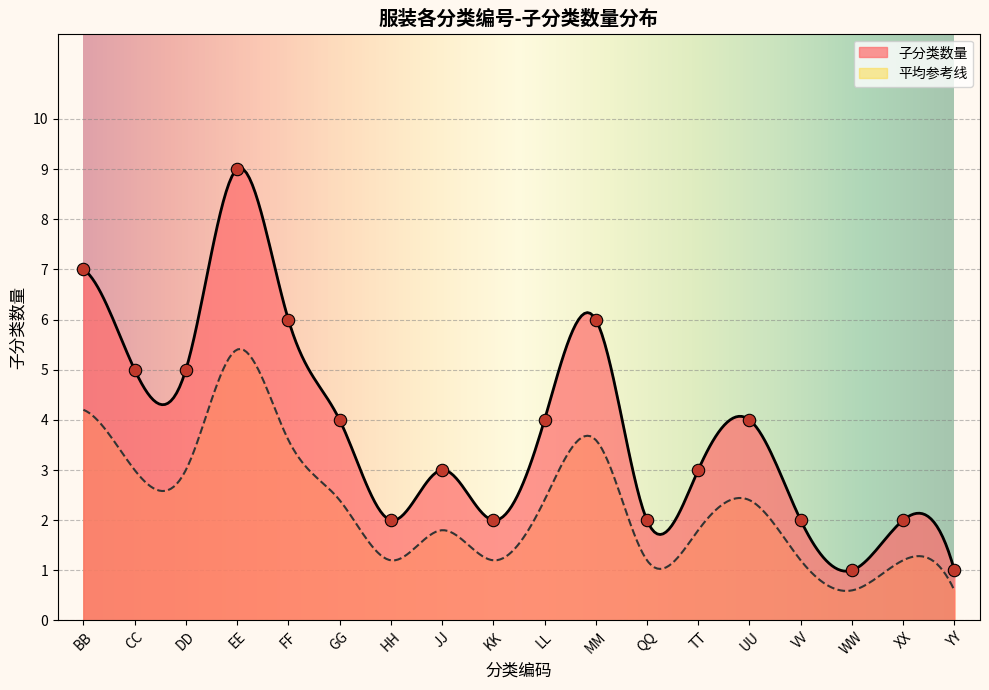

True or false: 平均参考线 and 子分类数量 cross at least once.

False